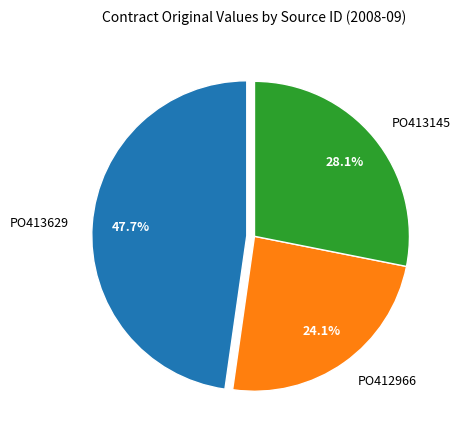

The PO413145 slice represents 28% of the pie. True or false?

True